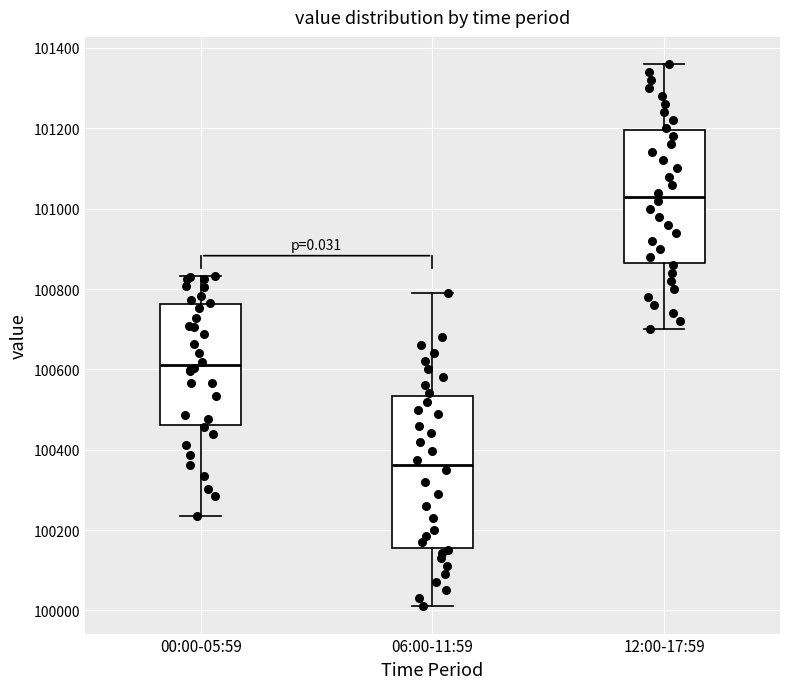

Where does the lower whisker of the box for 06:00-11:59 end on the y-axis? The values are not printed on the chart, so give them approximately, as read against the axis.

100020